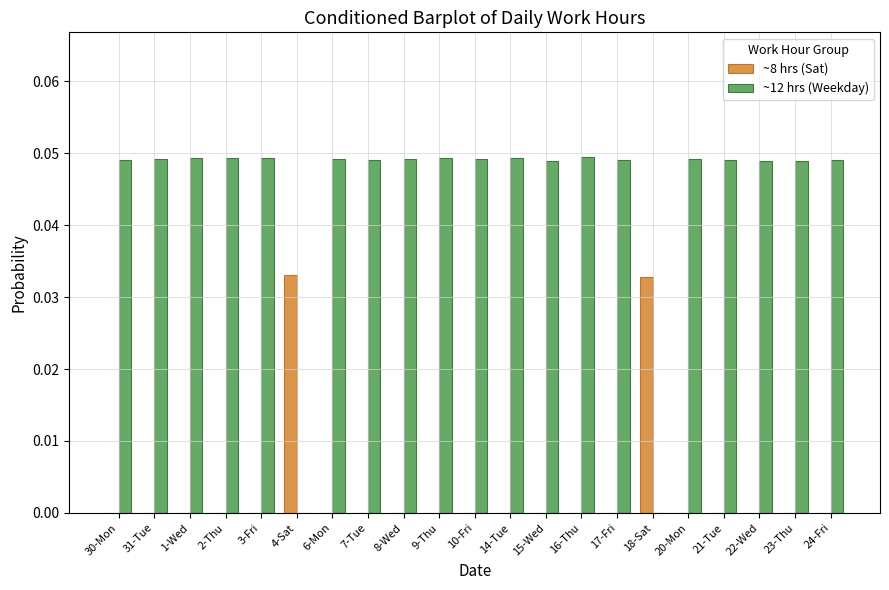

Is it true that ~12 hrs (Weekday) equals 0.0 at 22-Wed?

True